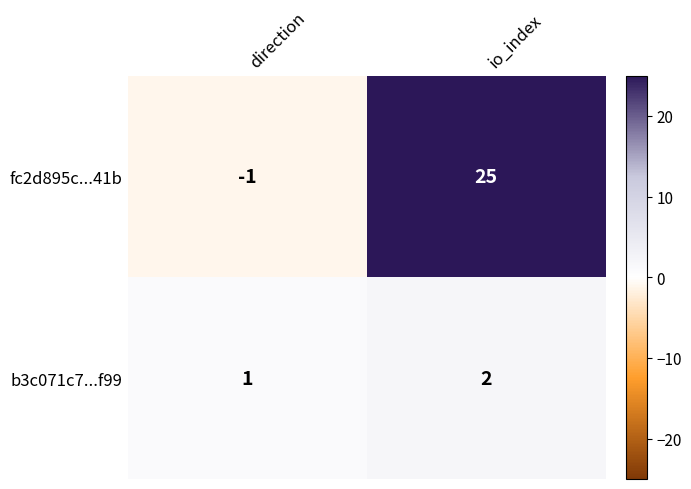

What is the sum of all fc2d895c...41b values?

24